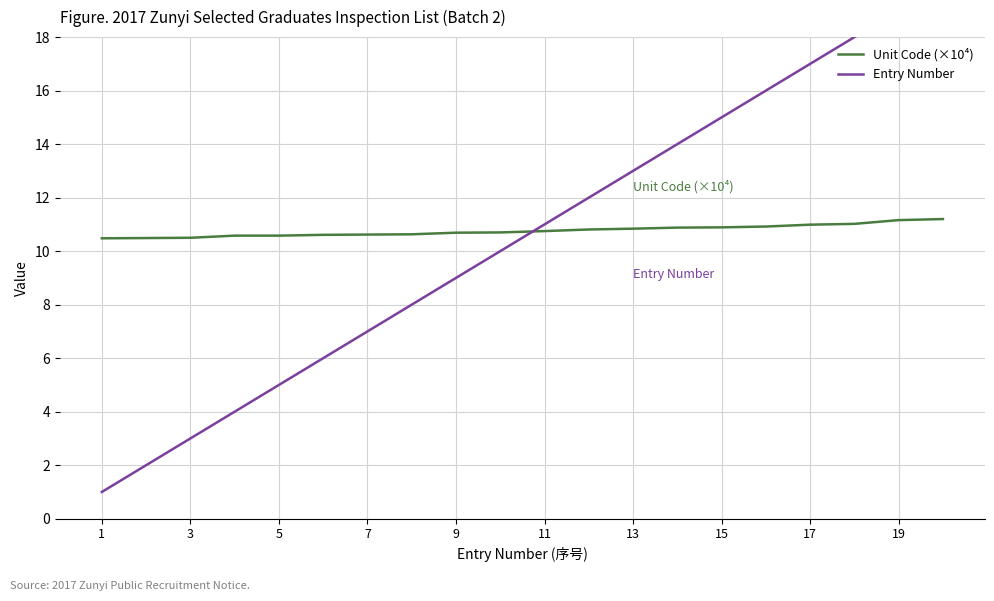

How many times do Entry Number and Unit Code (×10⁴) cross each other?

1